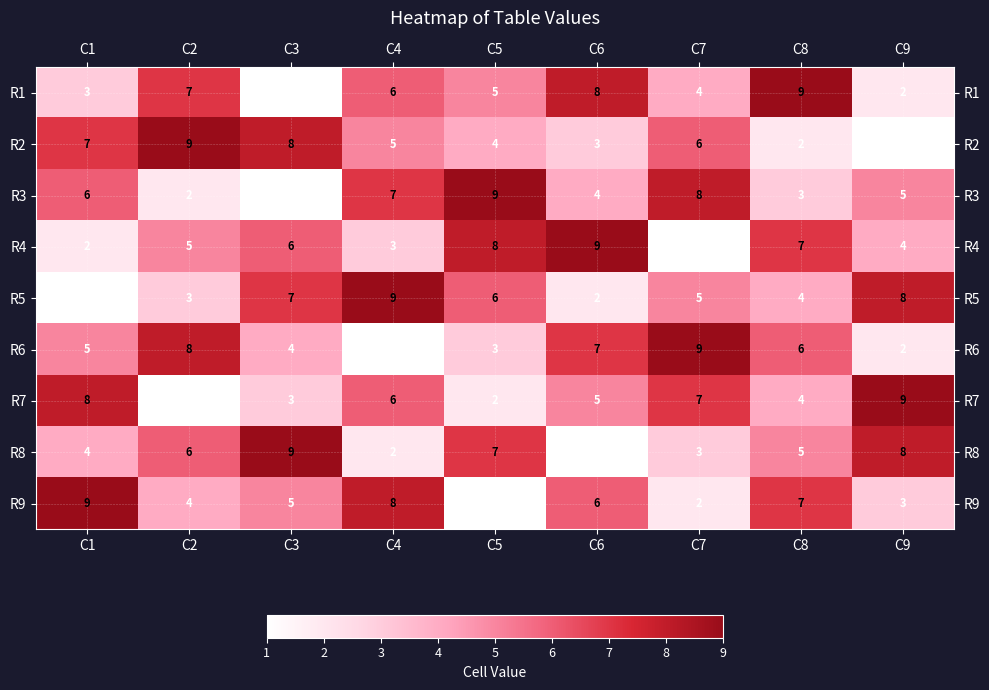

At C7, list the series in order from largest to smallest.

R6, R3, R7, R2, R5, R1, R8, R9, R4